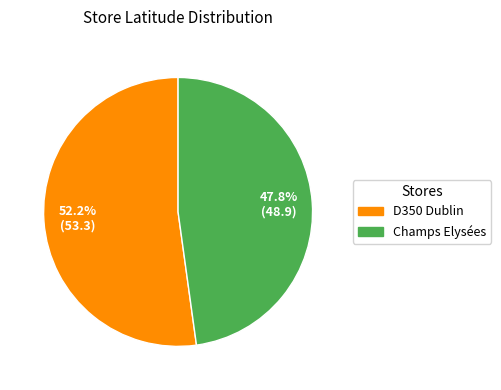

Which has a higher value, Champs Elysées or D350 Dublin?

D350 Dublin